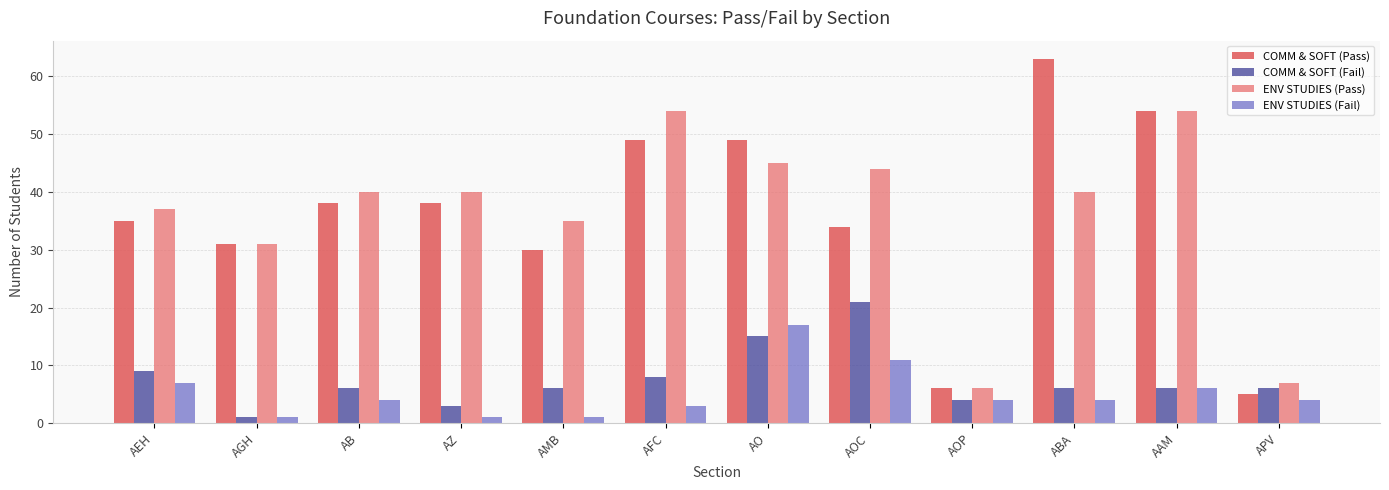

What is the label of the 10th bar from the right?

AB